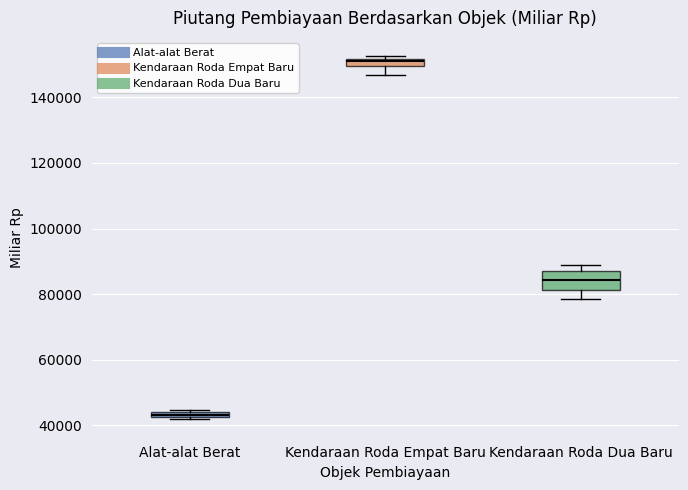

Where is the upper edge of the box for Alat-alat Berat on the y-axis? The values are not printed on the chart, so give them approximately, as read against the axis.

44000